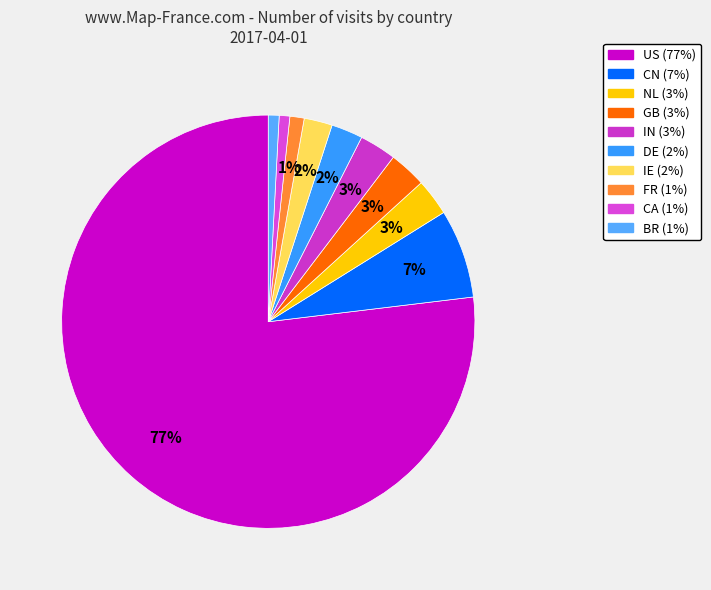

Which slice is the largest?

US